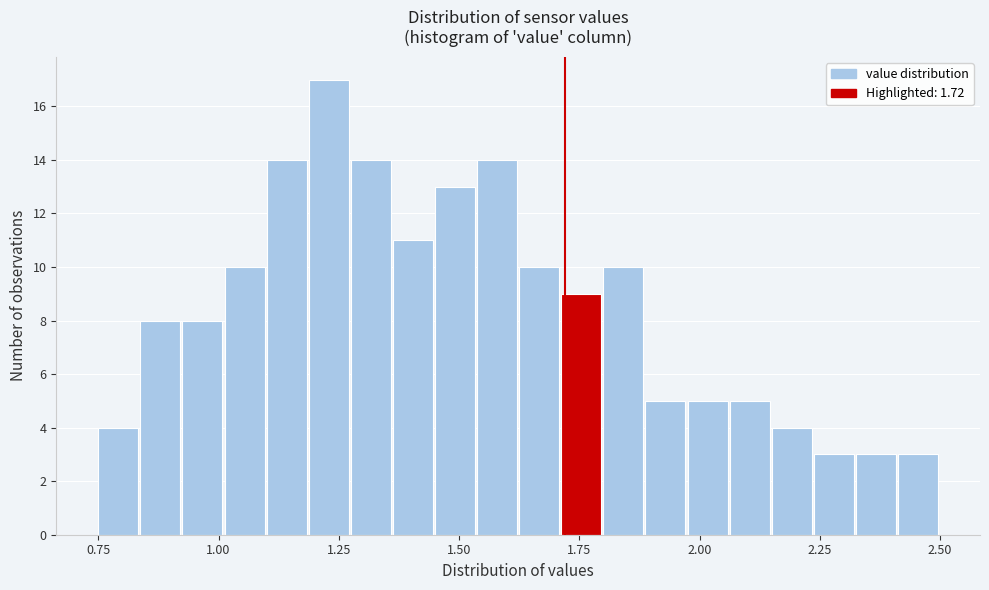

Around what value on the x-axis is the tallest bar? Give the approximate position of its centre, as read against the axis.

1.25